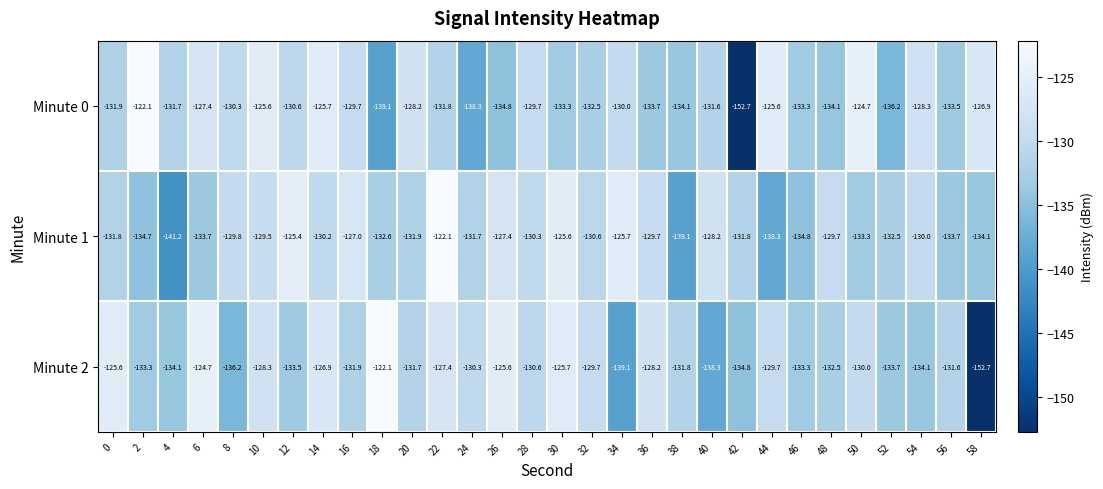

True or false: Minute 0 has a value of -204.0 at 28.

False